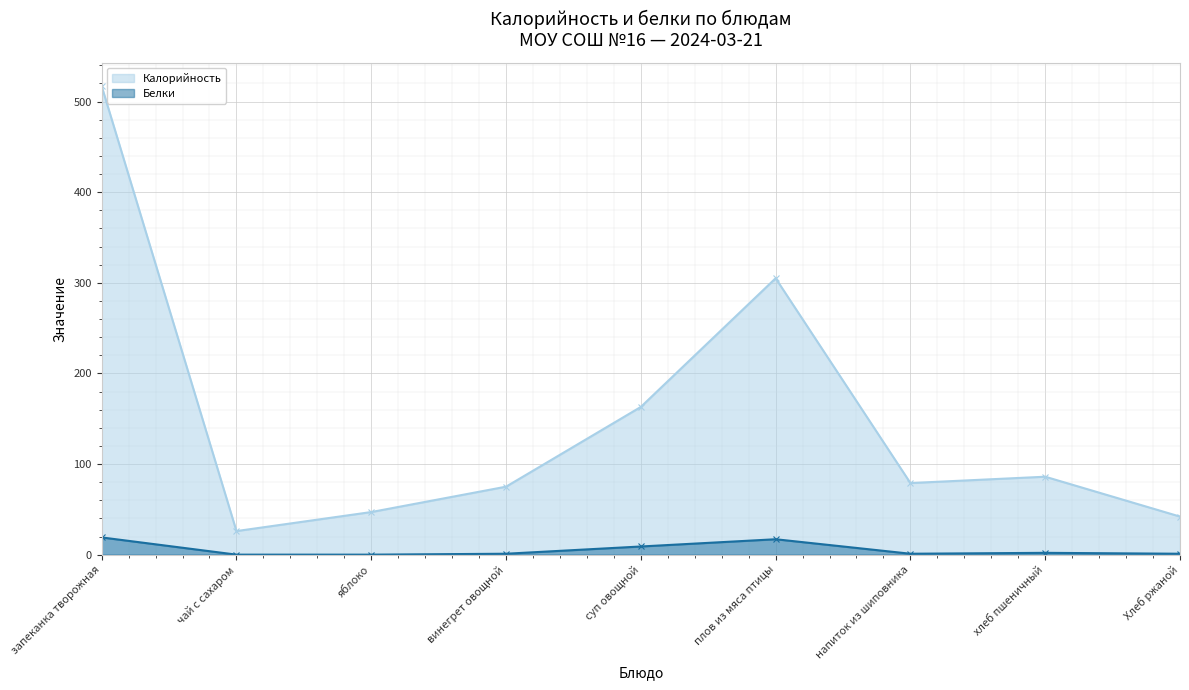

What is the highest value of the Калорийность series?

517